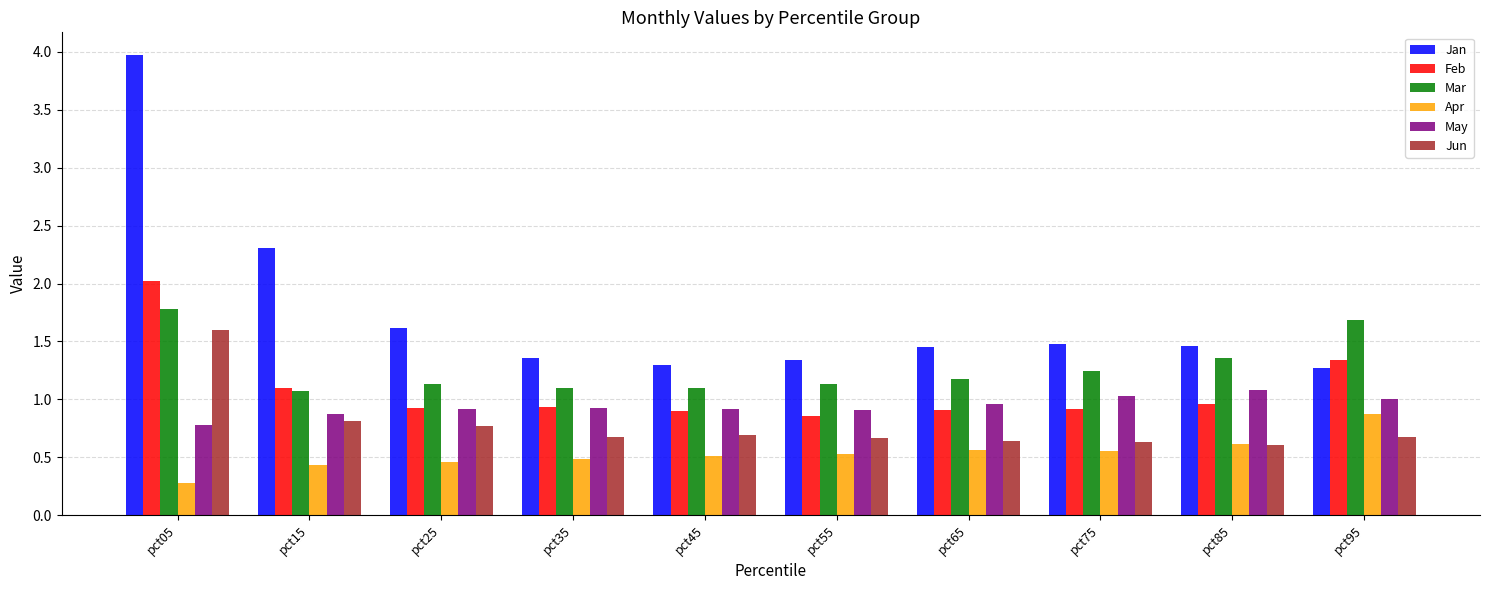

Is it true that Jun equals 1.0 at pct45?

False